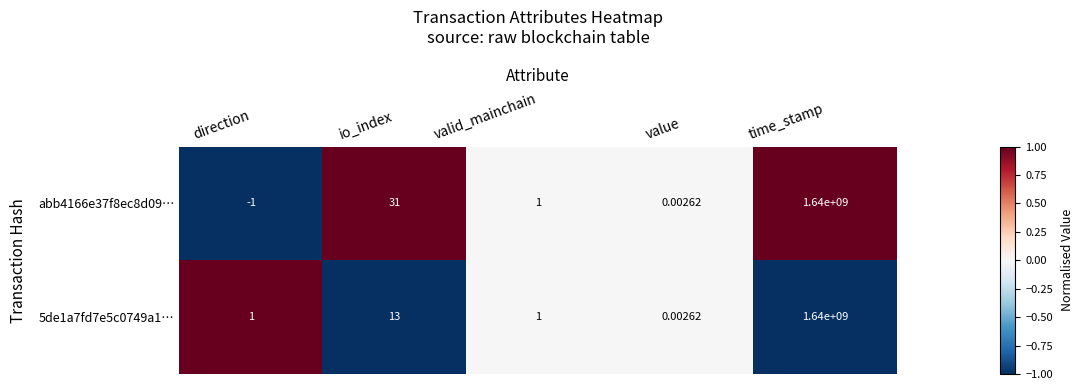

Which category has the lowest value across all series?

direction